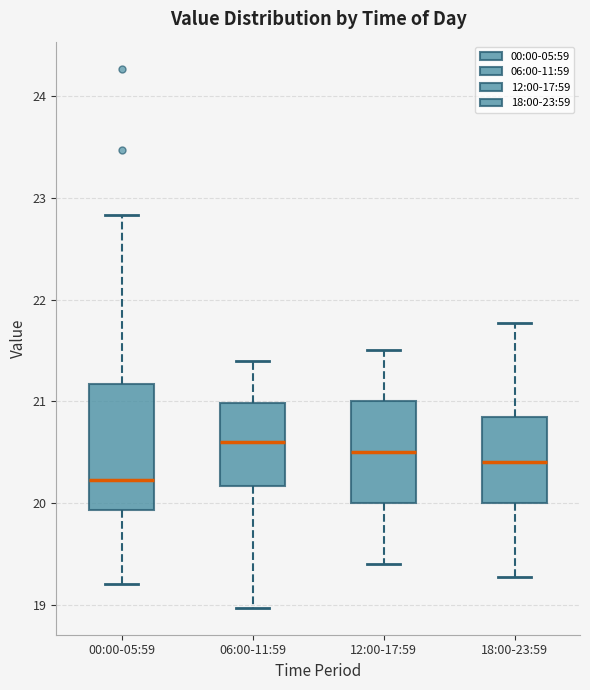

Where does the upper whisker of the box for 18:00-23:59 end on the y-axis? The values are not printed on the chart, so give them approximately, as read against the axis.

21.8